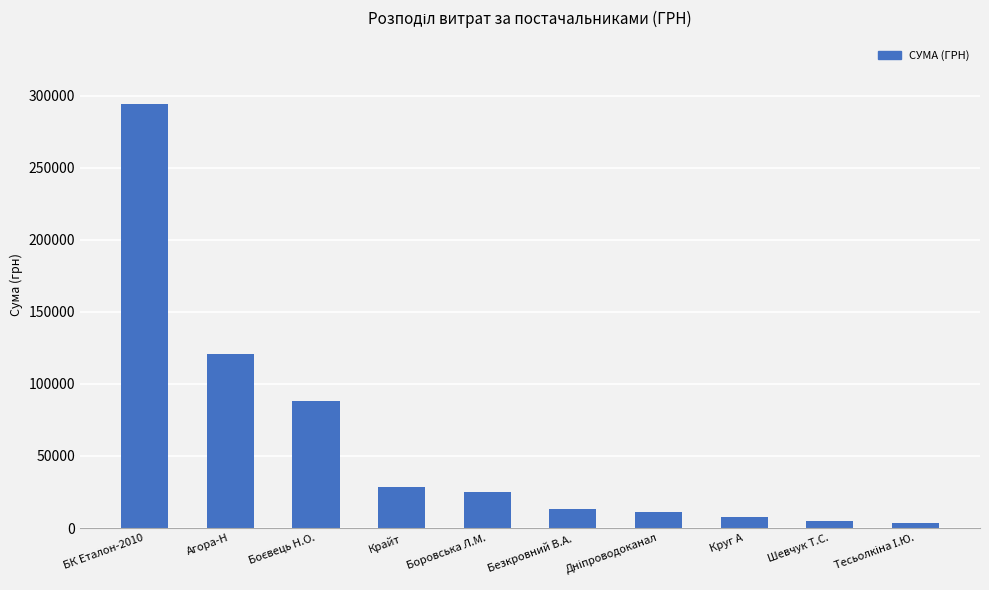

At which label does the data first exceed 25020?

БК Еталон-2010